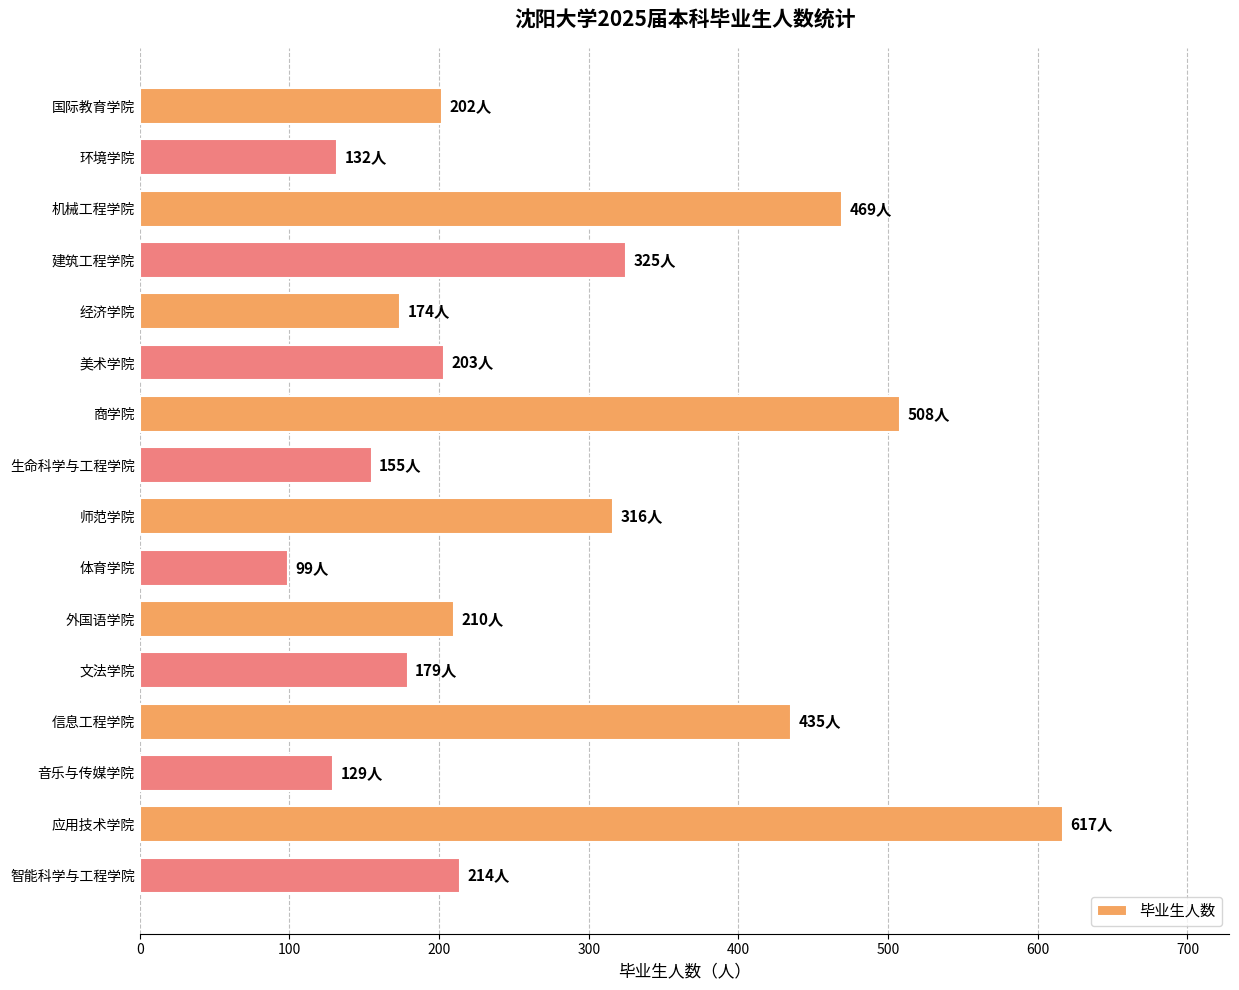

What is the sum of all values?

4367